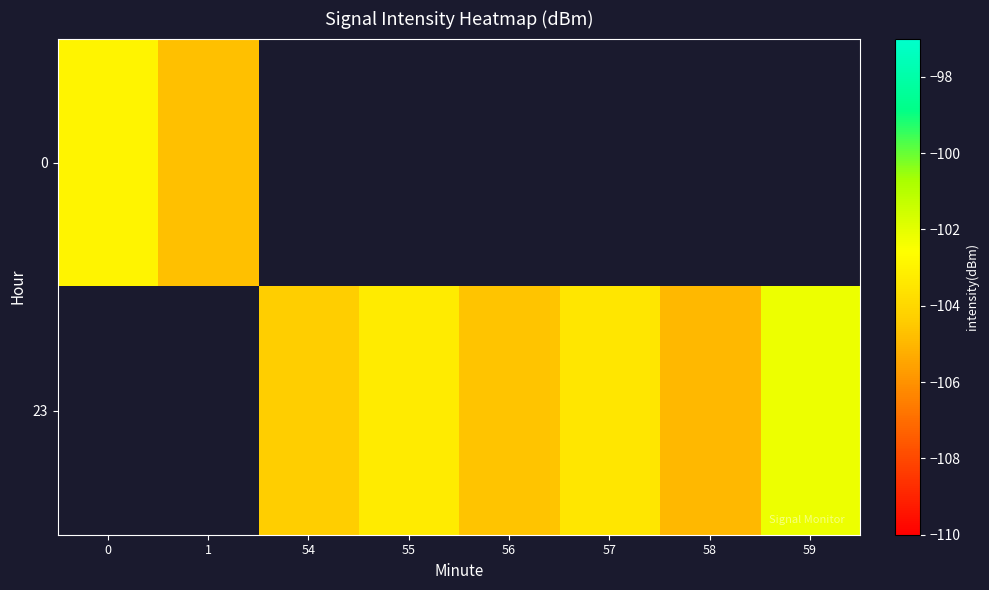

Which category has the lowest value in the 0 series?

1